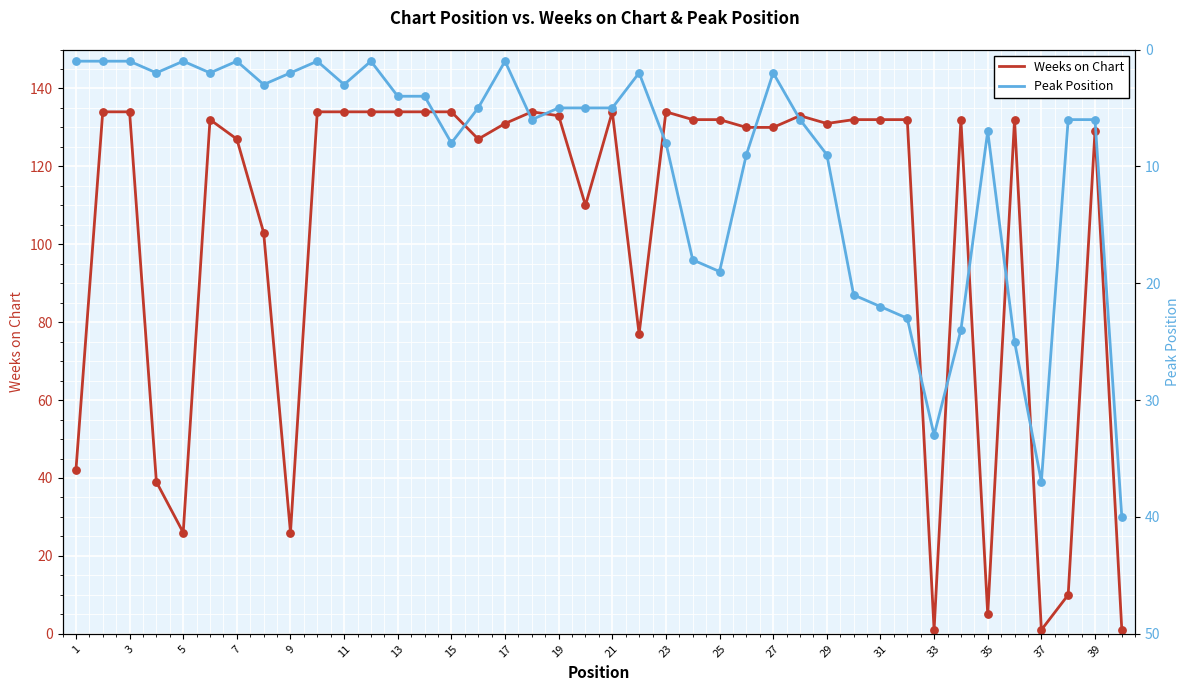

The value of Weeks on Chart at 39 is 129. True or false?

True